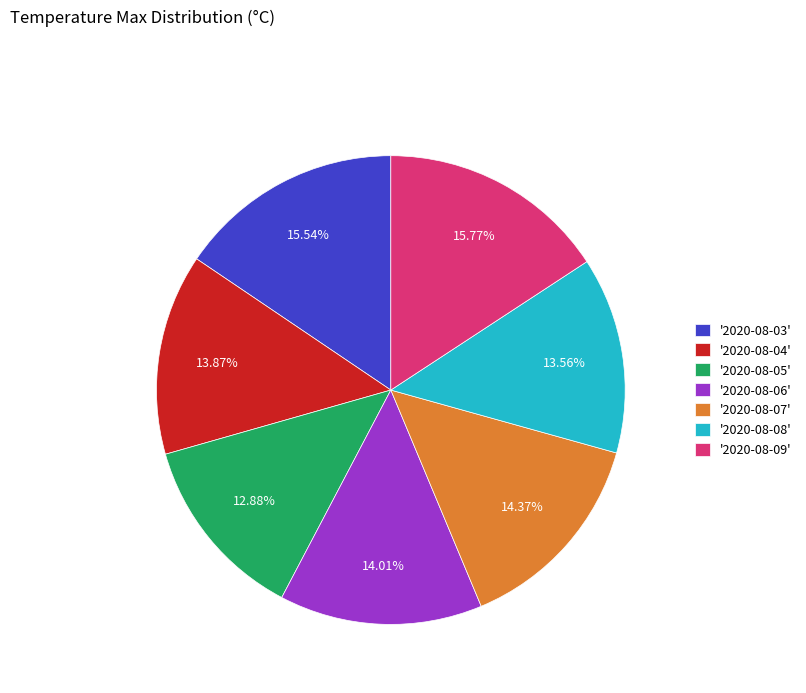

What is the smallest slice in the pie chart?

'2020-08-05'